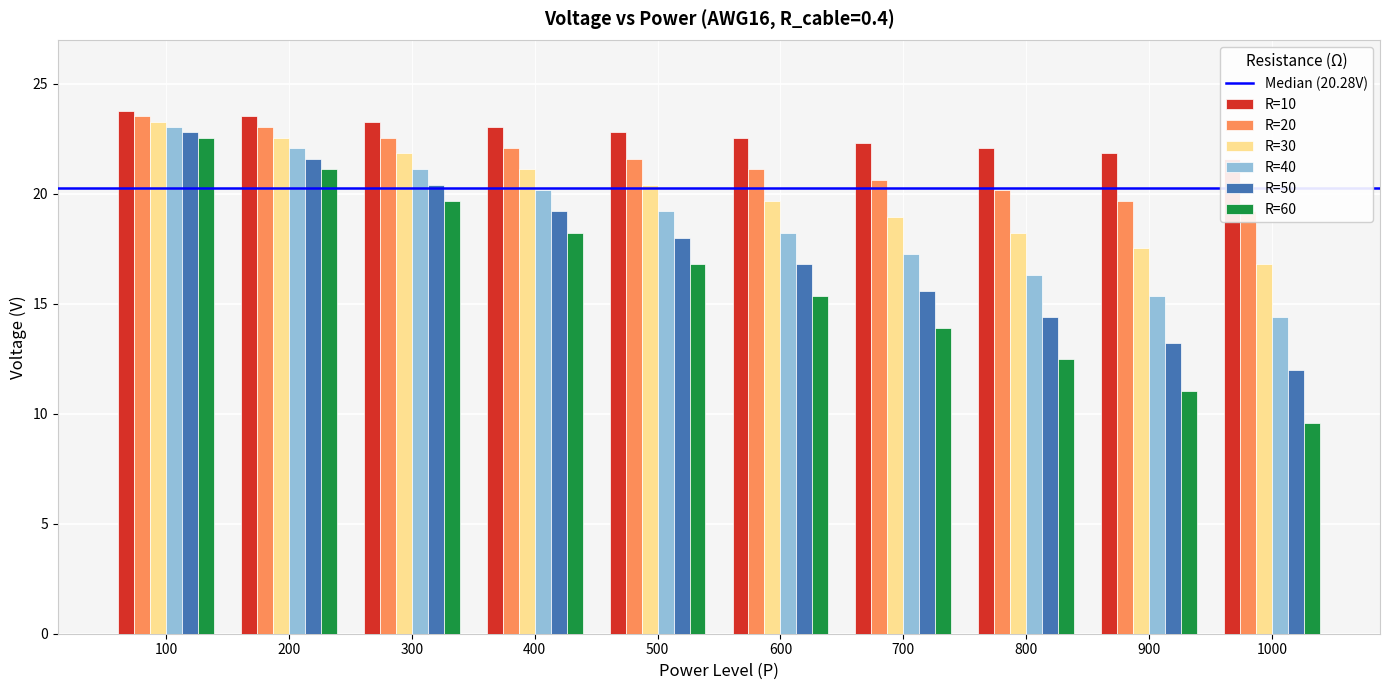

The R=20 series shows 18.2 at 800. True or false?

True